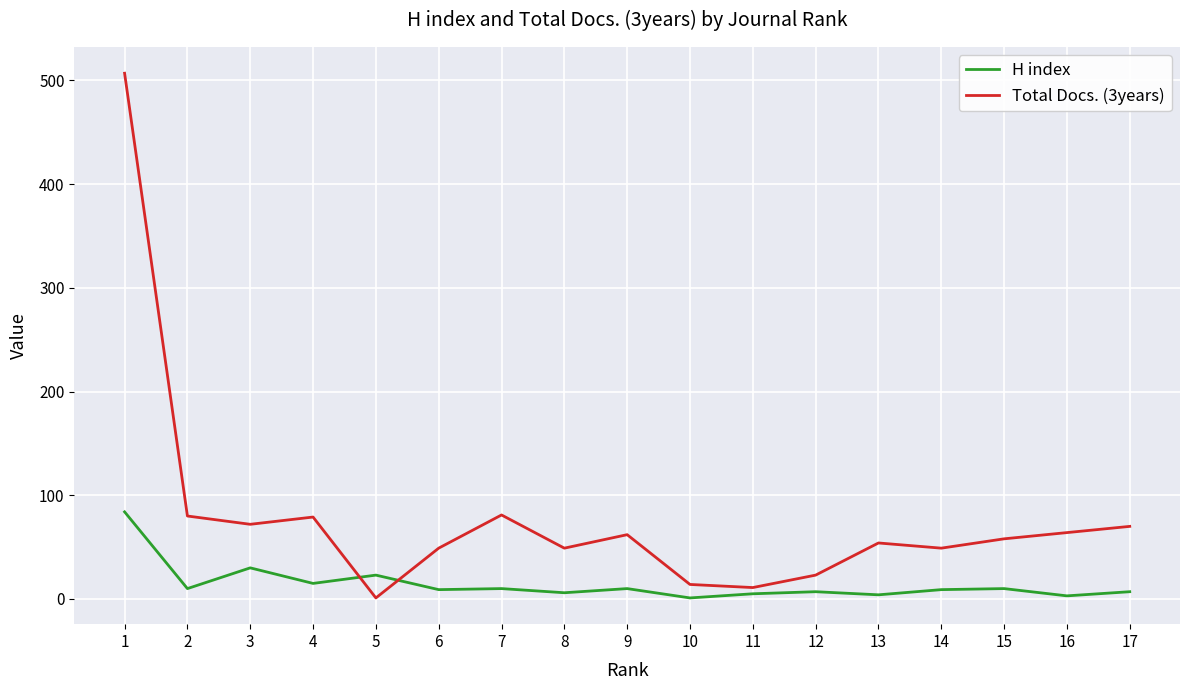

Which series has the largest total across all categories?

Total Docs. (3years)